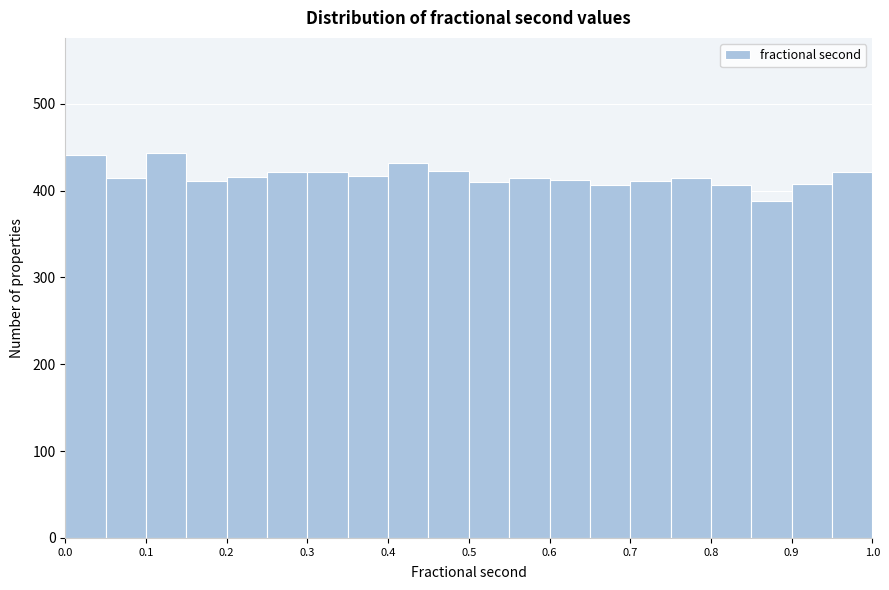

Reading left to right, transcribe this chart: for each bar, give the range it covers on the x-axis and its height. The values are not printed on the chart, so give them approximately, as read against the axis.

0.00 to 0.05: 440
0.05 to 0.10: 410
0.10 to 0.15: 440
0.15 to 0.20: 410
0.20 to 0.25: 420
0.25 to 0.30: 420
0.30 to 0.35: 420
0.35 to 0.40: 420
0.40 to 0.45: 430
0.45 to 0.50: 420
0.50 to 0.55: 410
0.55 to 0.60: 410
0.60 to 0.65: 410
0.65 to 0.70: 410
0.70 to 0.75: 410
0.75 to 0.80: 420
0.80 to 0.85: 410
0.85 to 0.90: 390
0.90 to 0.95: 410
0.95 to 1.00: 420